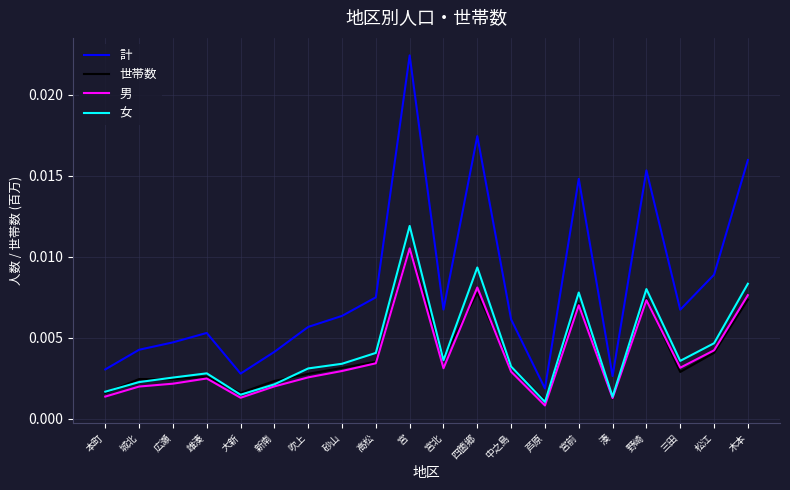

At how many categories does at least one series exceed 0?

20